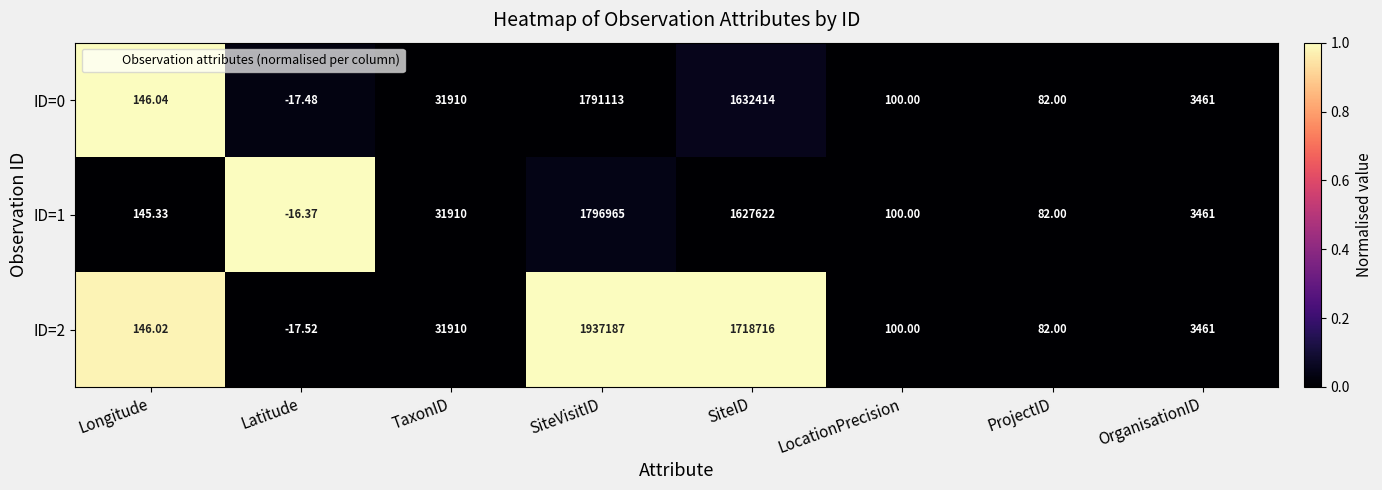

At which category does the chart reach its peak across all series?

SiteVisitID